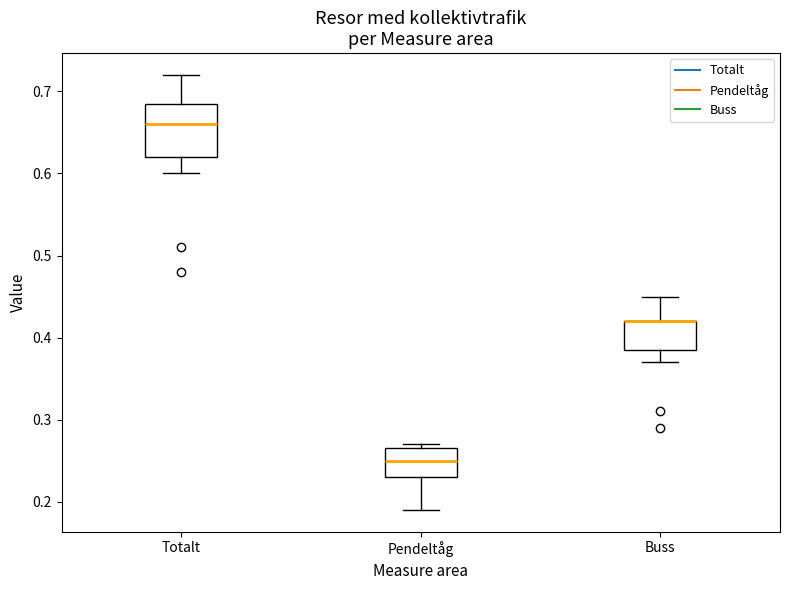

Where does the lower whisker of the box for Totalt end on the y-axis? The values are not printed on the chart, so give them approximately, as read against the axis.

0.60